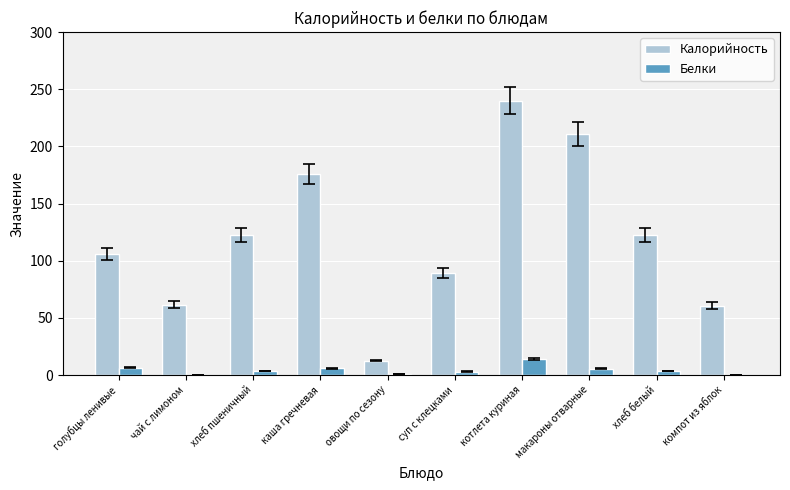

At which category is the sum across all series the highest?

котлета куриная